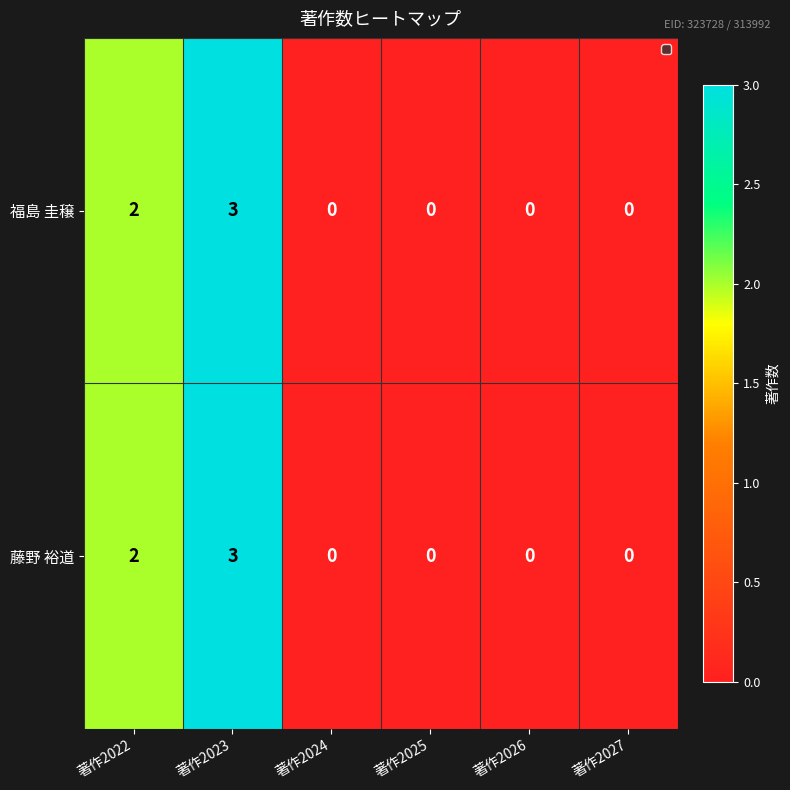

The value of 福島 圭穣 at 著作2022 is 2. True or false?

True